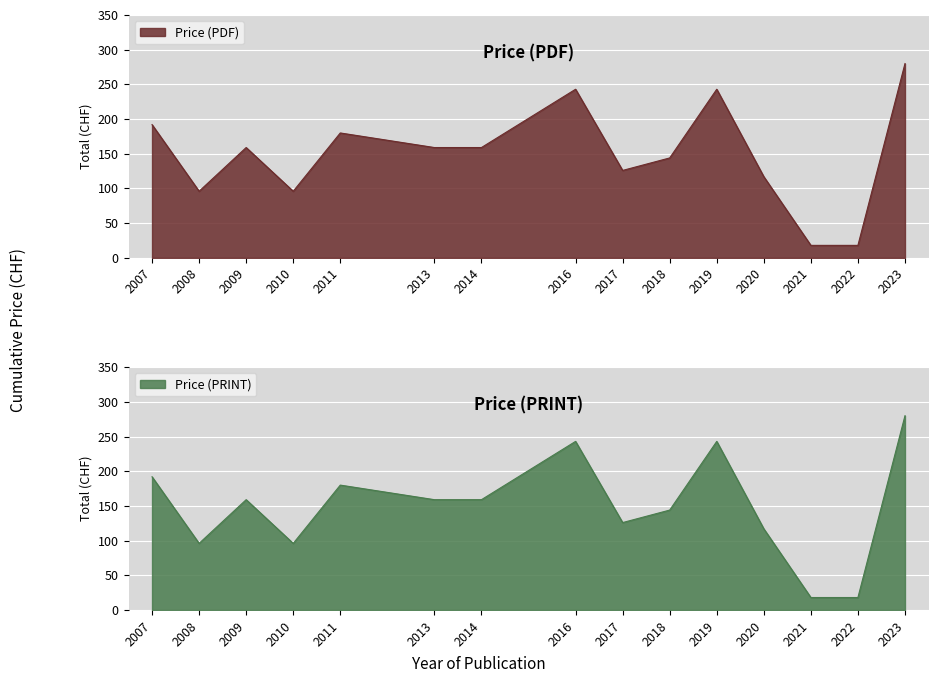

True or false: Price (PDF) has a value of 192 at 2007.

True